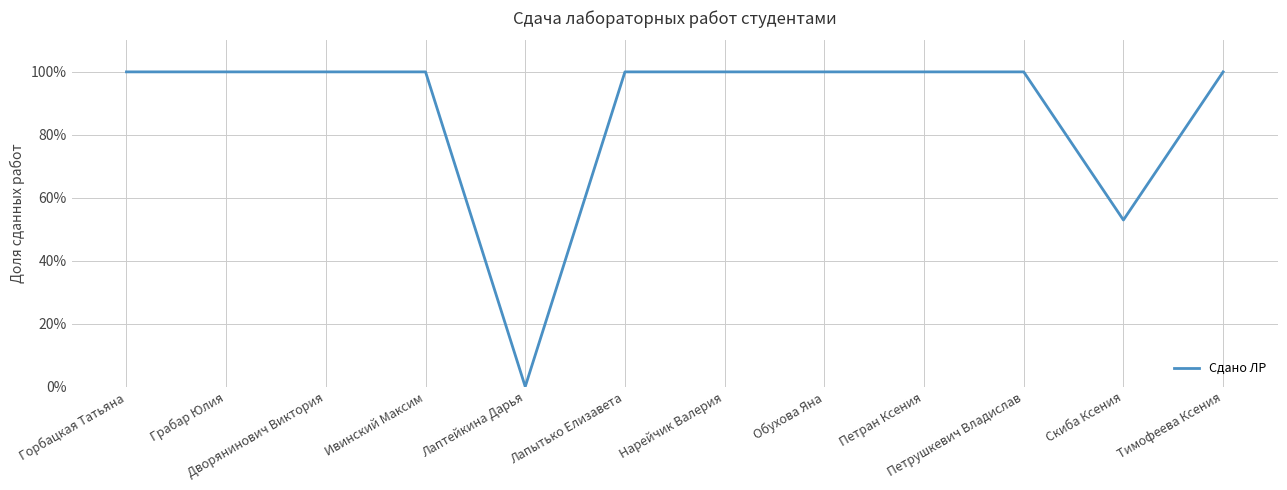

List the labels in order of value, smallest first.

Лаптейкина Дарья, Скиба Ксения, Горбацкая Татьяна, Грабар Юлия, Дворянинович Виктория, Ивинский Максим, Лапытько Елизавета, Нарейчик Валерия, Обухова Яна, Петран Ксения, Петрушкевич Владислав, Тимофеева Ксения